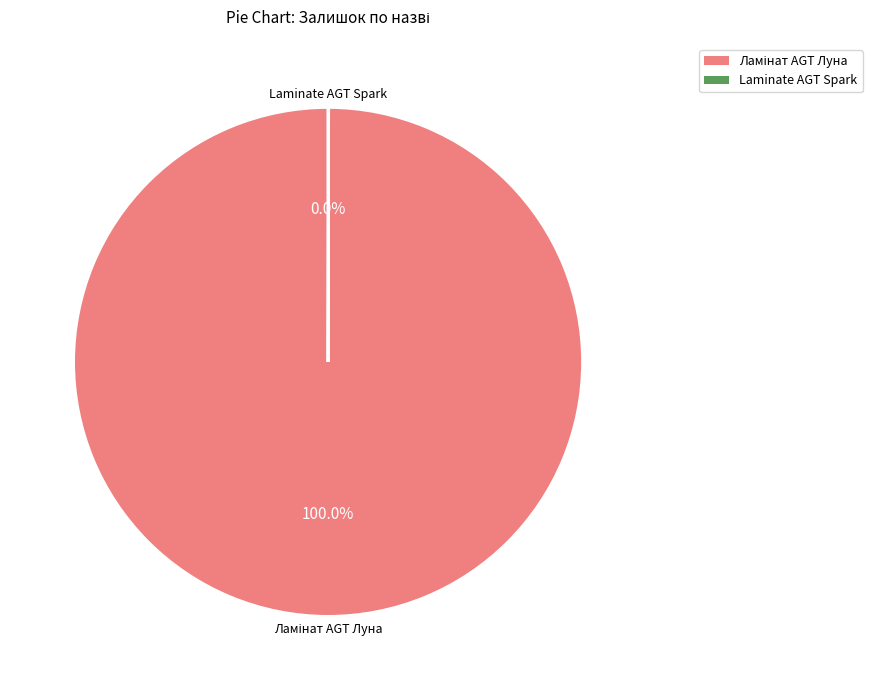

Does any single category account for the majority?

Yes